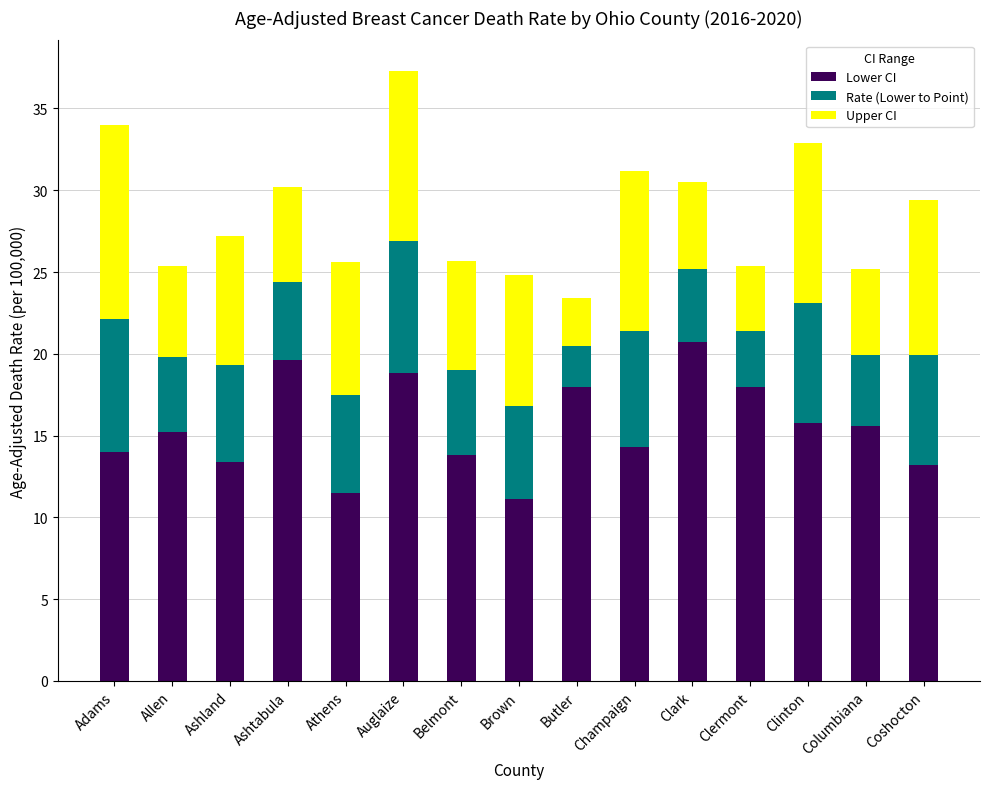

How many values in the Lower CI series are below 15?

7